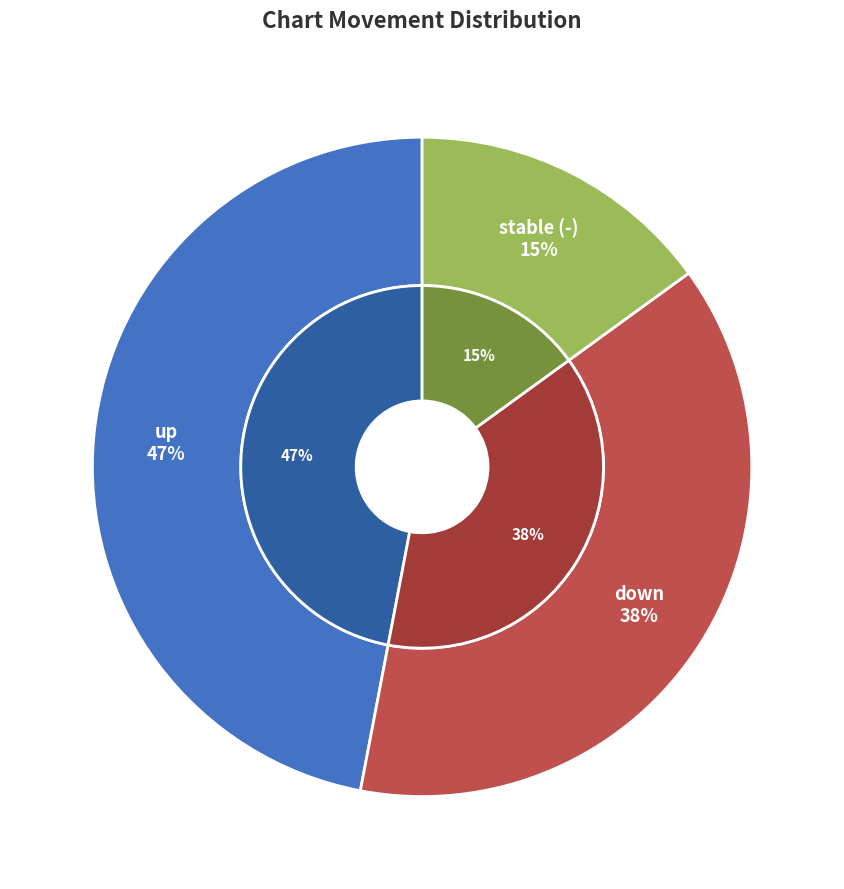

How many slices are in this pie chart?

3